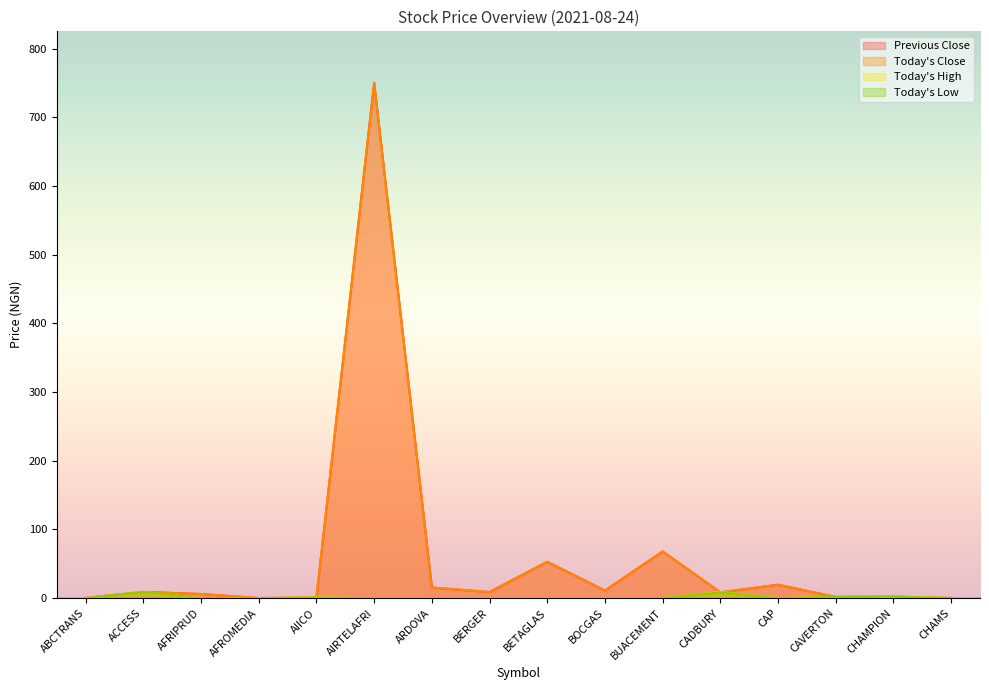

Is it true that Today's Low equals 0.0 at BOCGAS?

True